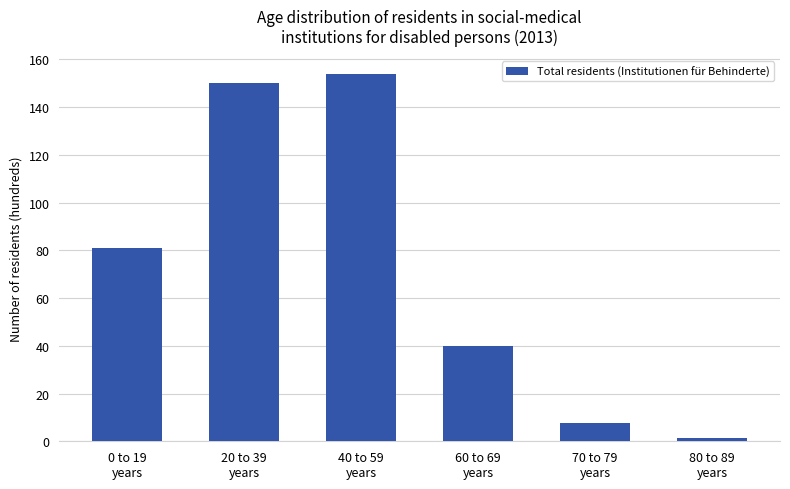

Read the value at 20 to 39
years.

150.2